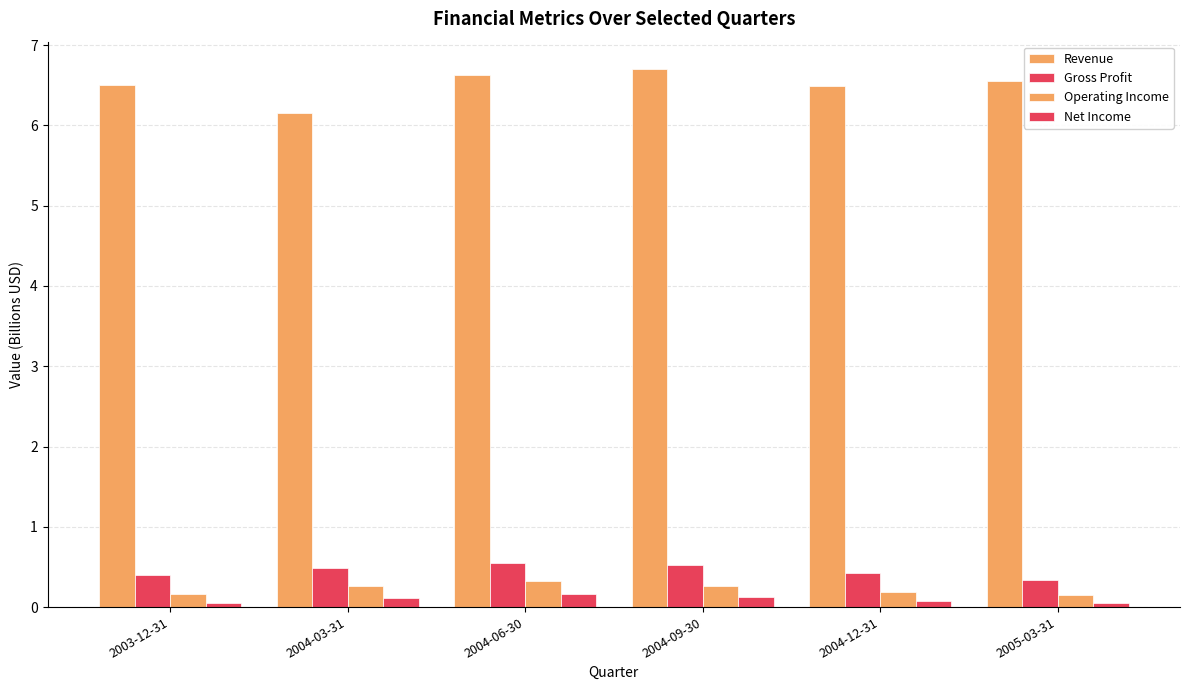

How many bars are there in total?

24